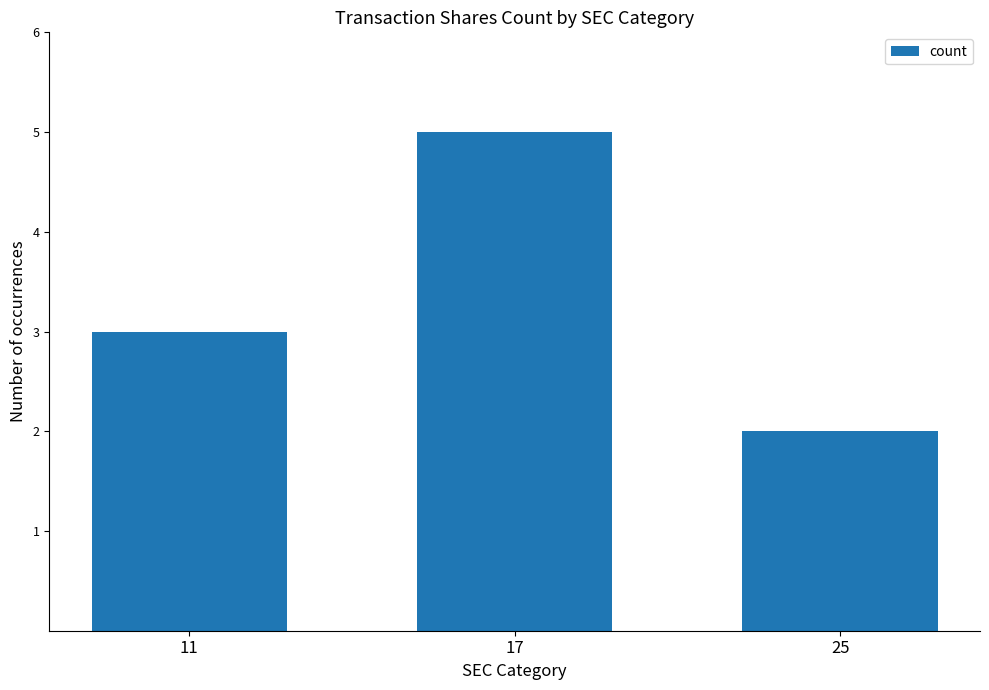

What is the sum of all values?

10